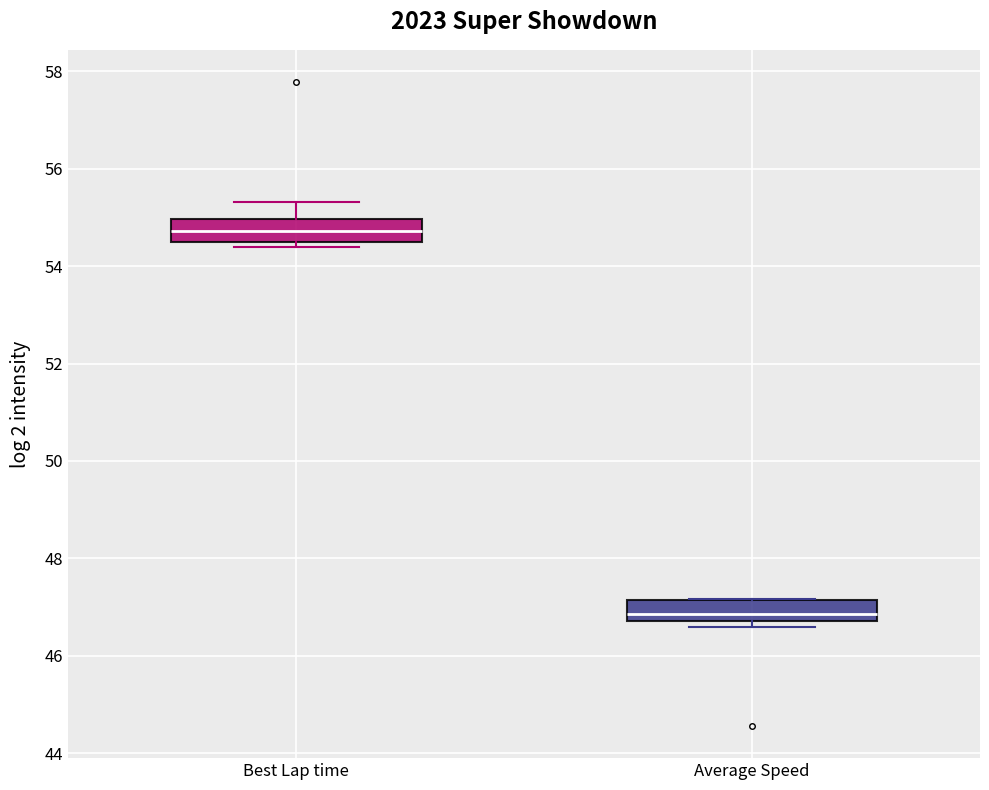

Reading left to right, read every box against the y-axis: the position of its median line, the range the box covers, and the ends of its whiskers. The values are not printed on the chart, so give them approximately, as read against the axis.

Best Lap time: median 54.8, box 54.4 to 55.0, whiskers 54.4 (just below the box's lower edge) to 55.4
Average Speed: median 46.8 (just above the box's lower edge), box 46.8 to 47.2, whiskers 46.6 to 47.2